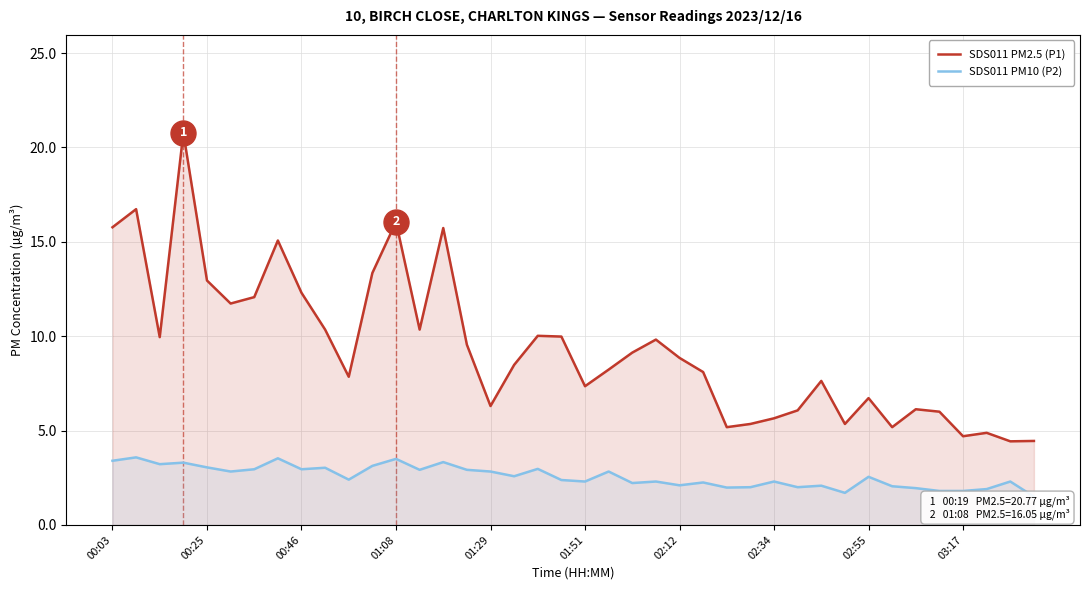

Between 21 and 30, which series saw the biggest shift?

SDS011 PM10 (P2)